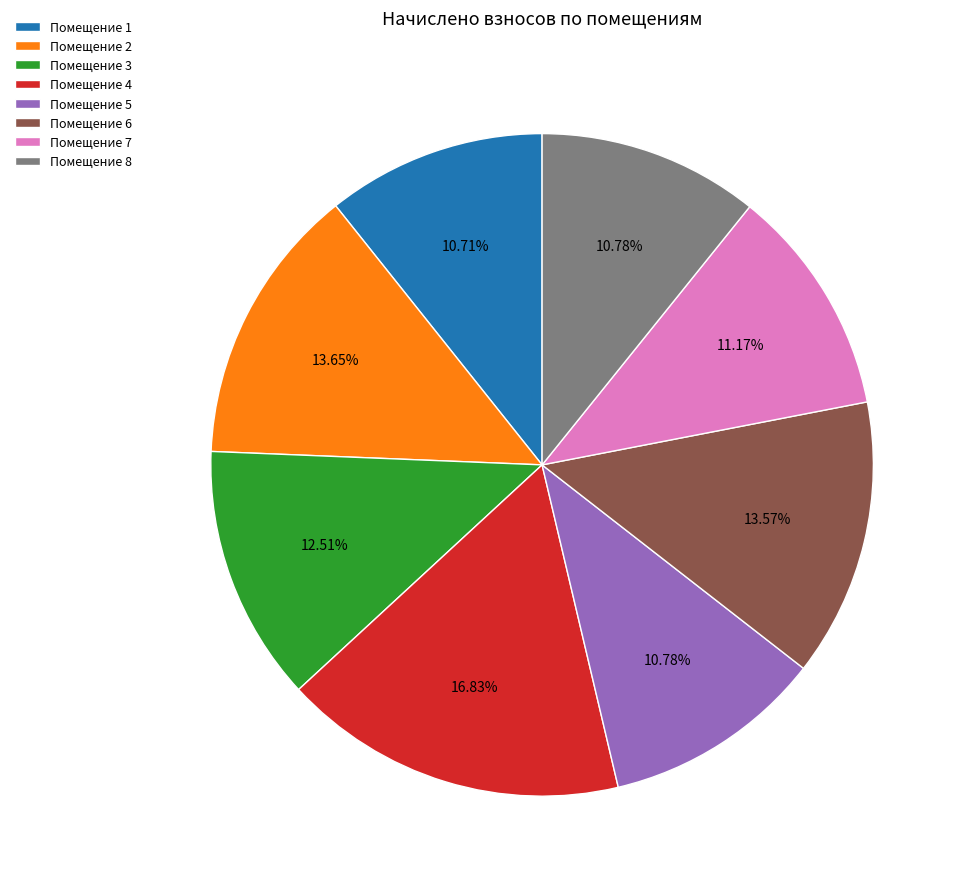

How many slices are in this pie chart?

8